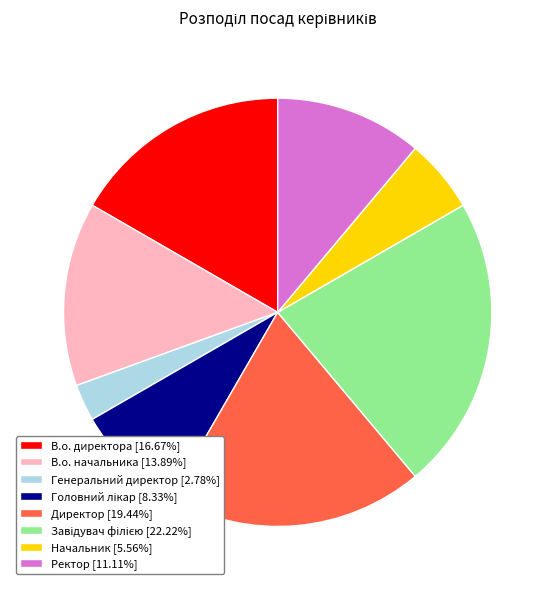

How many segments does this pie chart have?

8